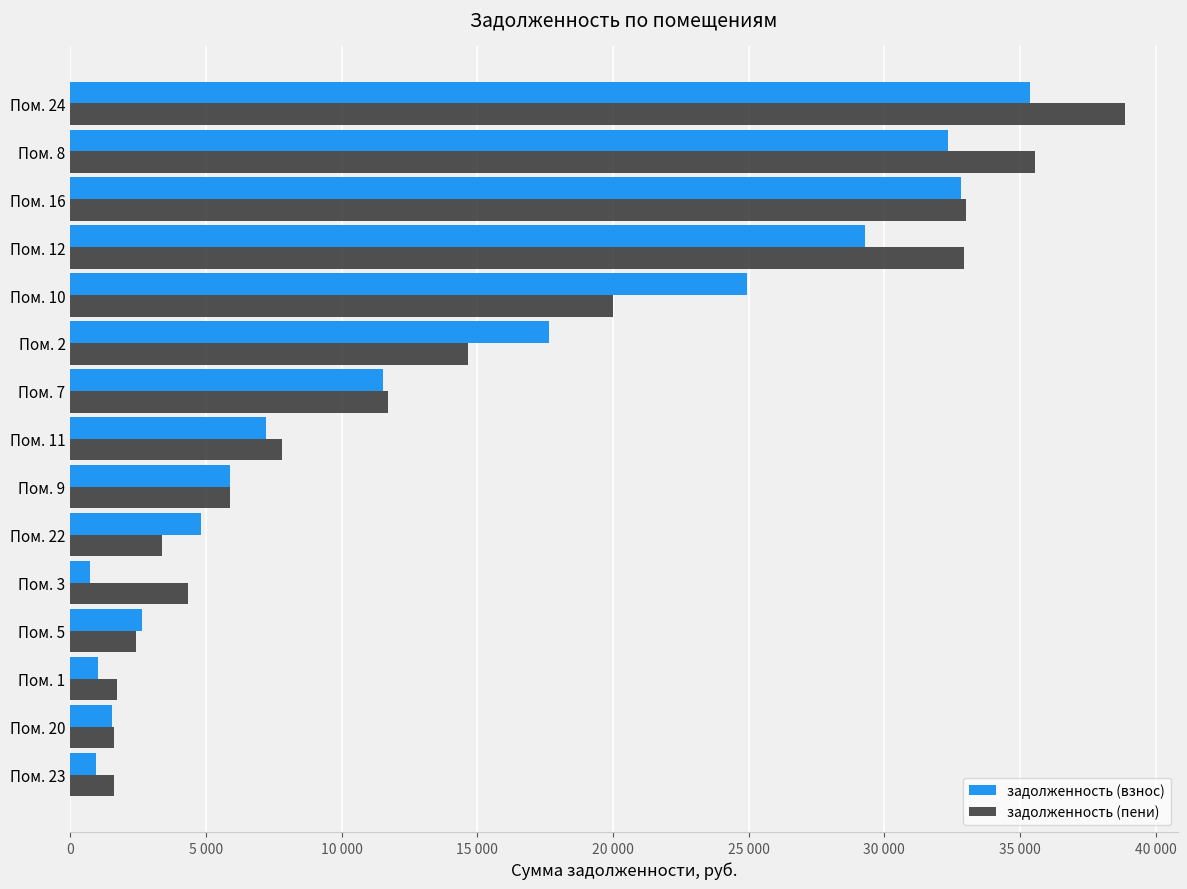

What are all the series names shown in the legend?

задолженность (взнос), задолженность (пени)